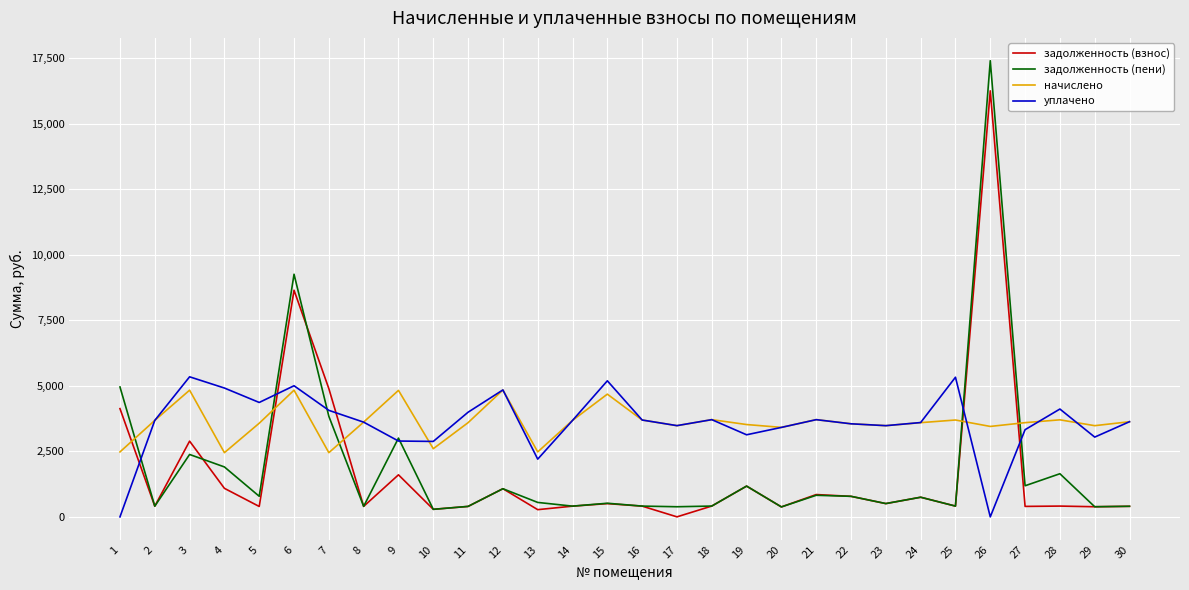

At which category is the sum across all series the highest?

26